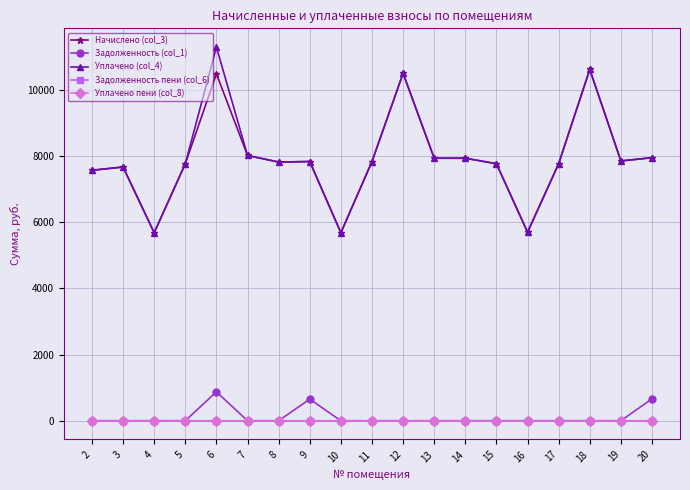

Read the Уплачено (col_4) value at 9.

7832.9